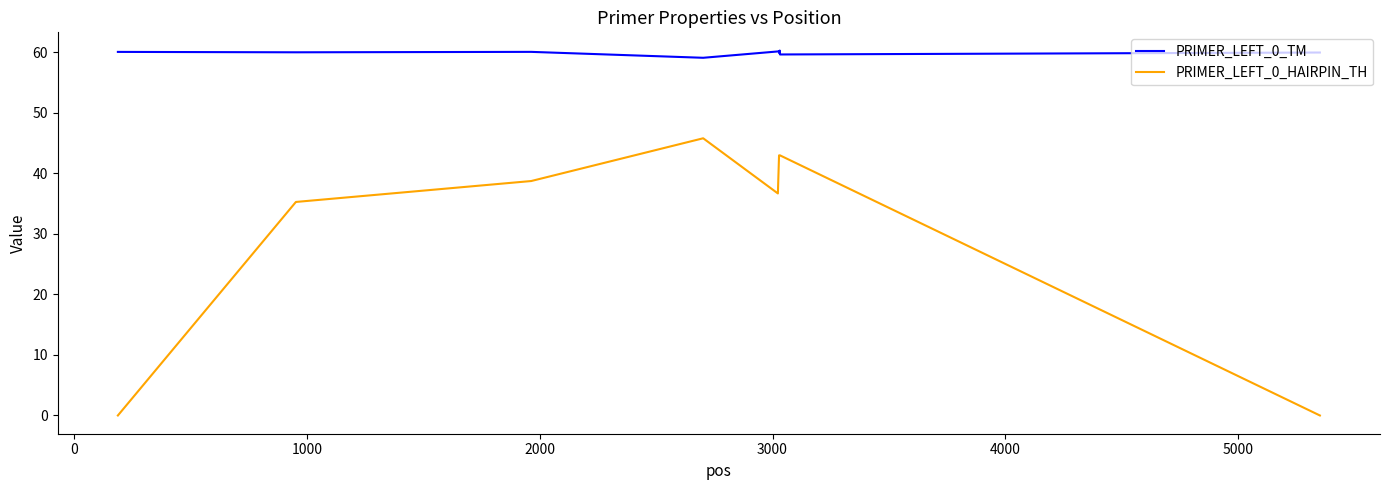

True or false: PRIMER_LEFT_0_TM and PRIMER_LEFT_0_HAIRPIN_TH intersect in this chart.

False